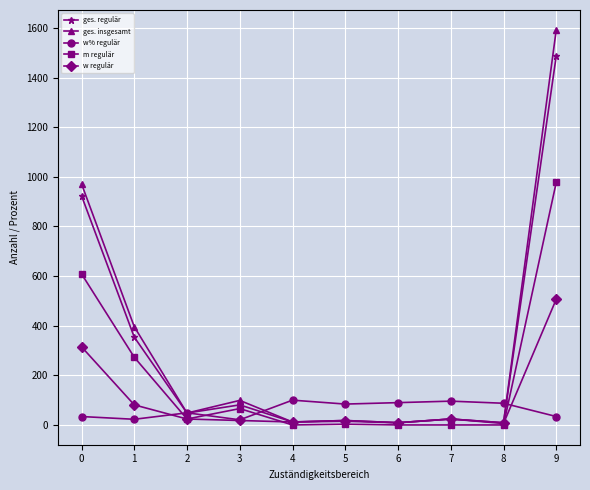

Where is w% regulär nearest to the value 60?

2